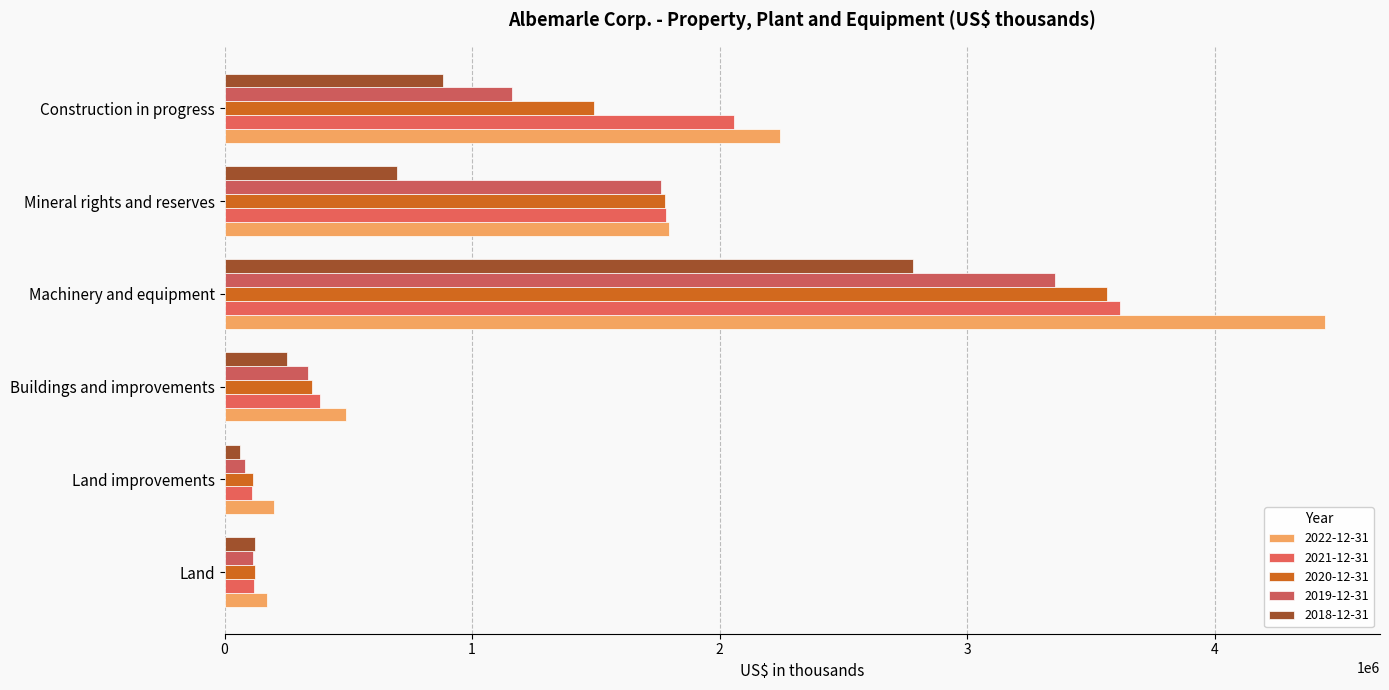

How many distinct data groups are displayed?

5